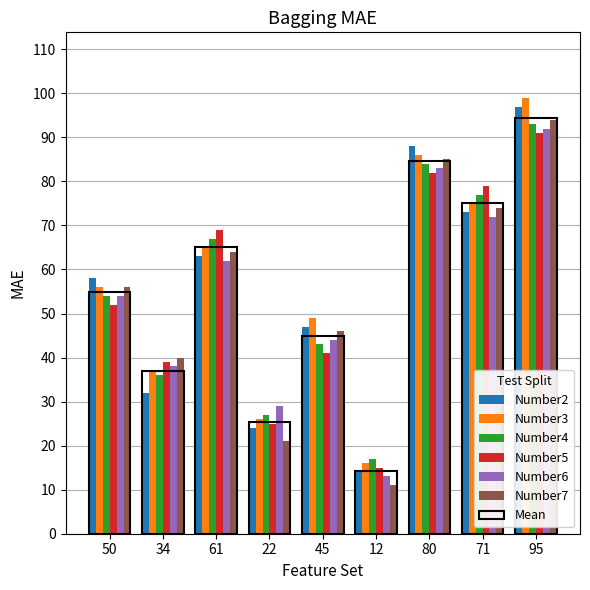

What is the difference between the Number2 values at 45 and 50?

11